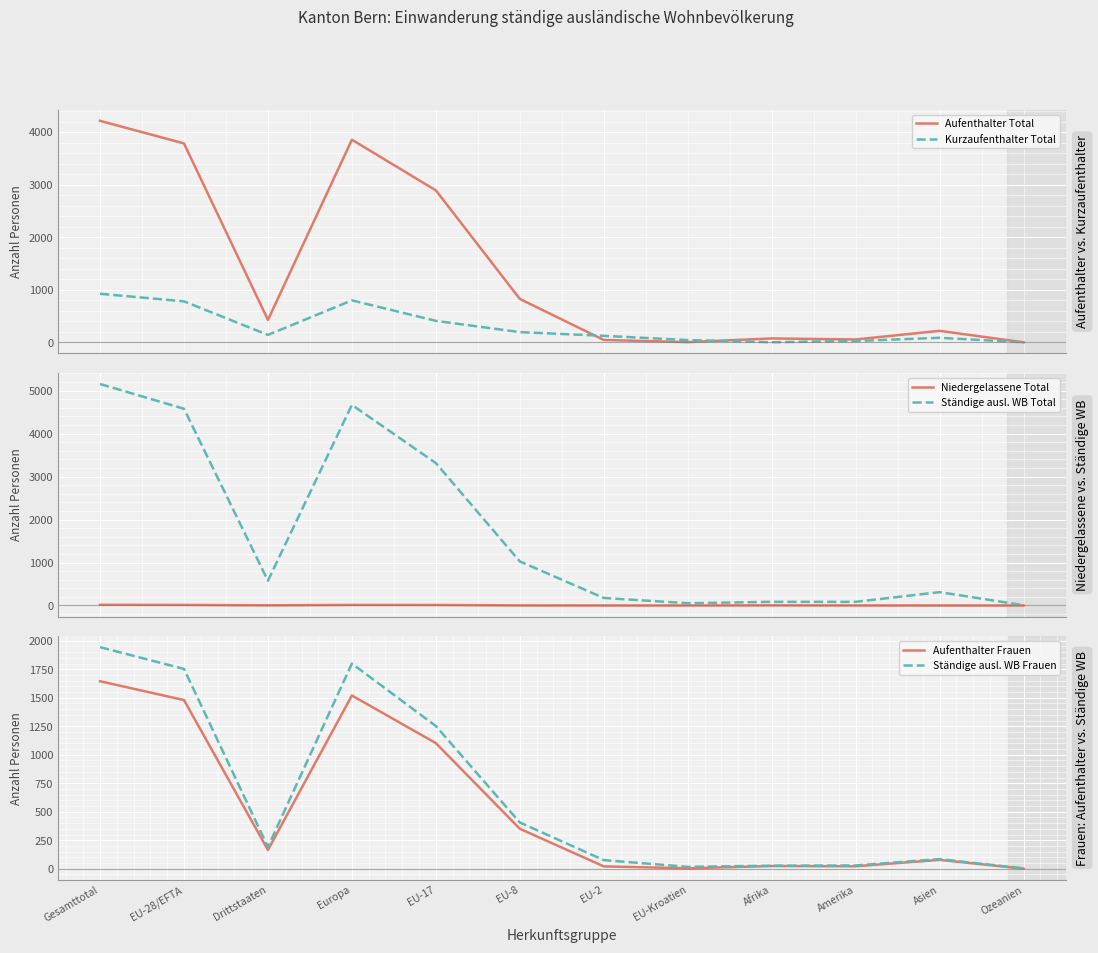

In Ständige ausl. WB Frauen, how many points are higher than both neighbors (excluding endpoints)?

2